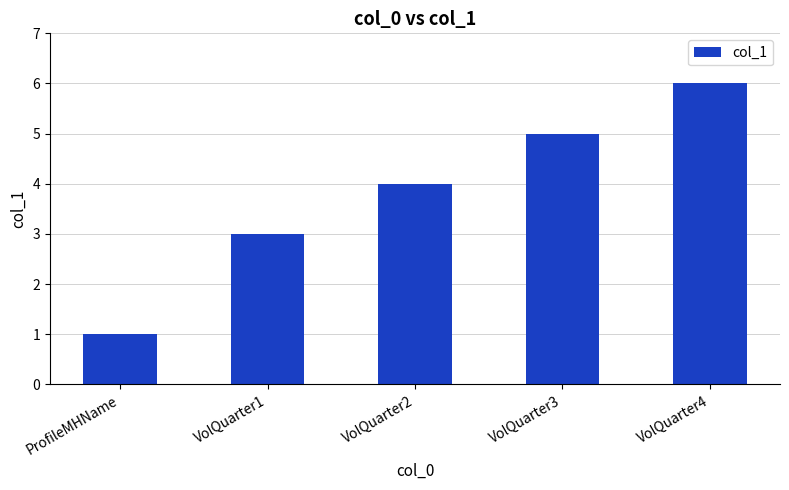

Which label corresponds to the largest value in the chart?

VolQuarter4